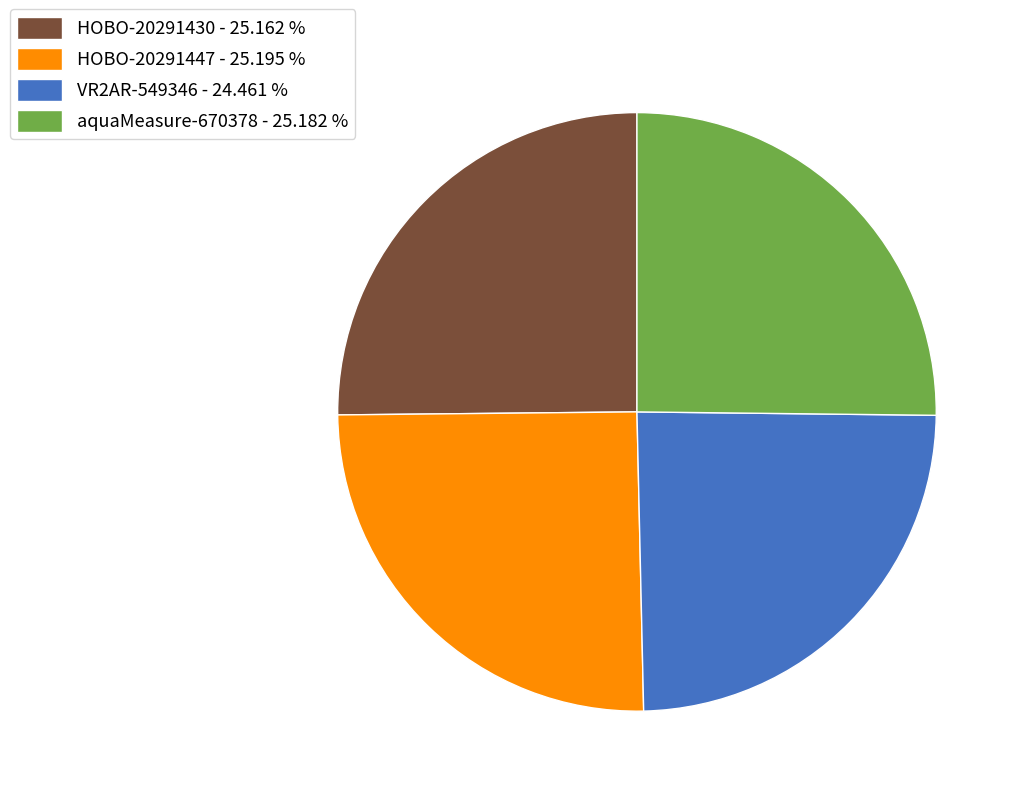

What is the ratio of the value at aquaMeasure-670378 - 25.182 % to the value at VR2AR-549346 - 24.461 %?

1.0